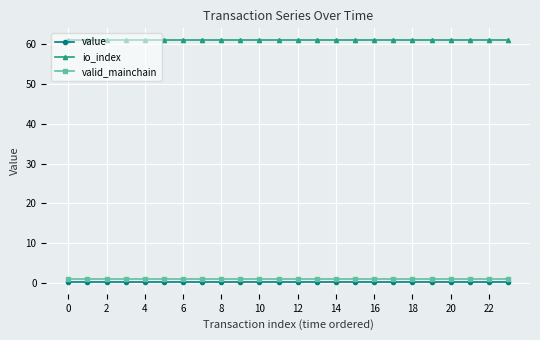

Does the chart display data point markers on the line(s)?

Yes